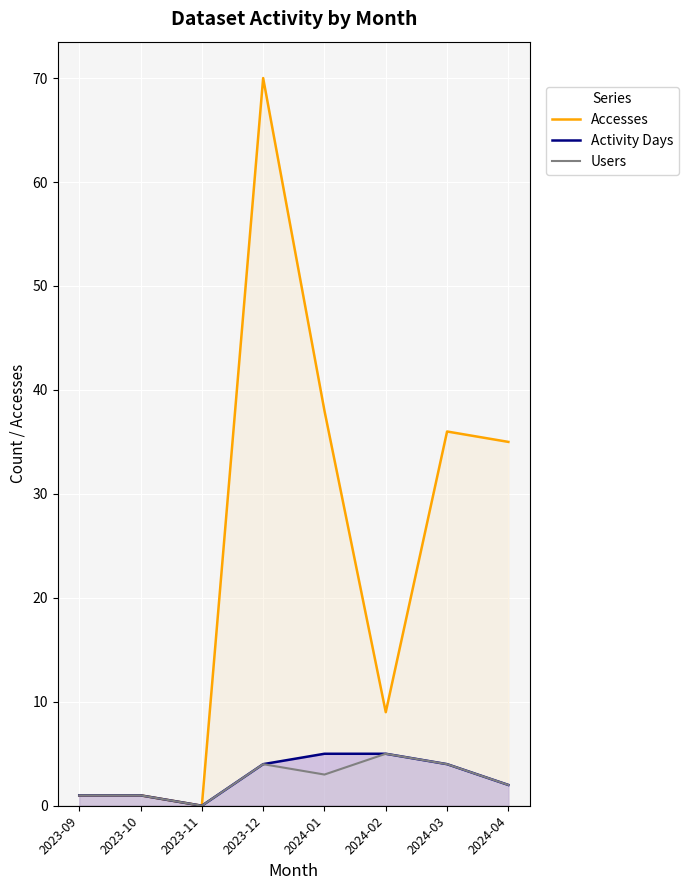

In Activity Days, how many points are lower than both neighbors (excluding endpoints)?

1